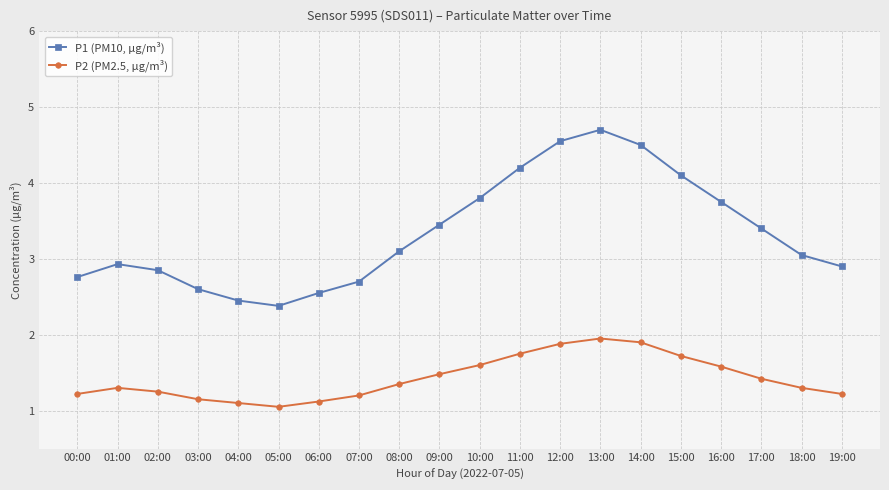

The value of P2 (PM2.5, µg/m³) at 15:00 is 1.0. True or false?

False